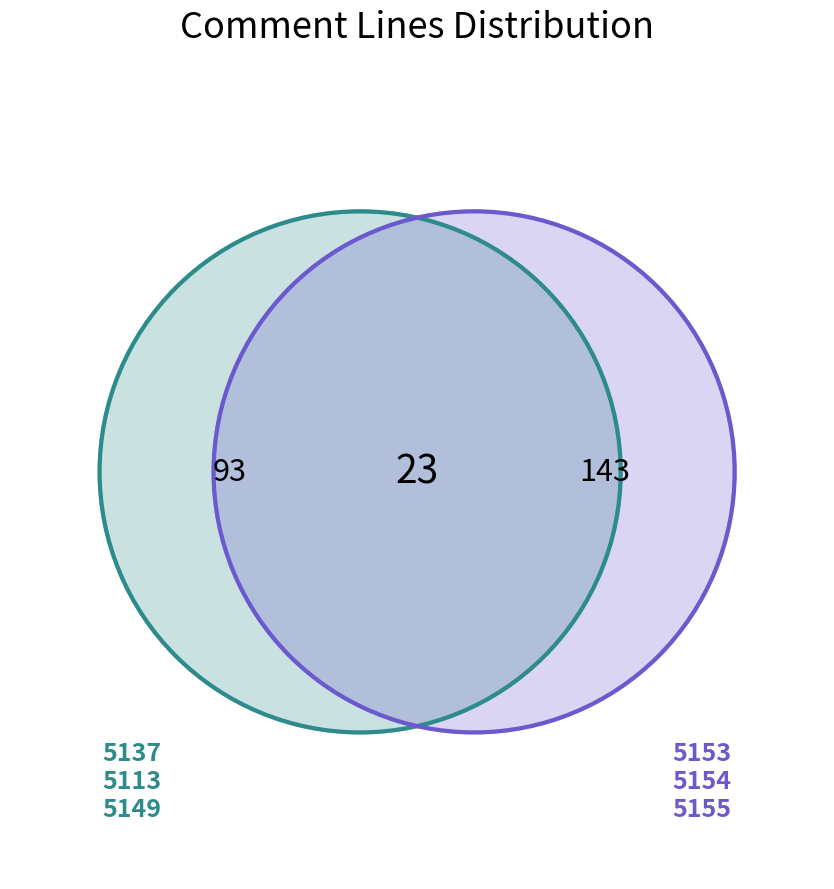

What is the change in value from 5113 to 5155?

+17